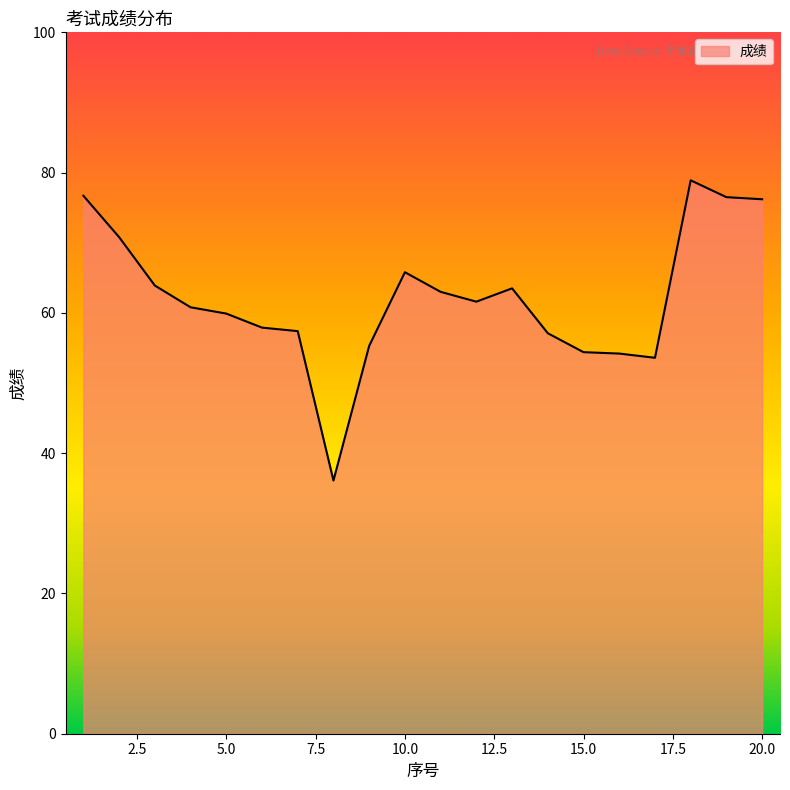

What is the difference between the maximum and minimum values?

42.8